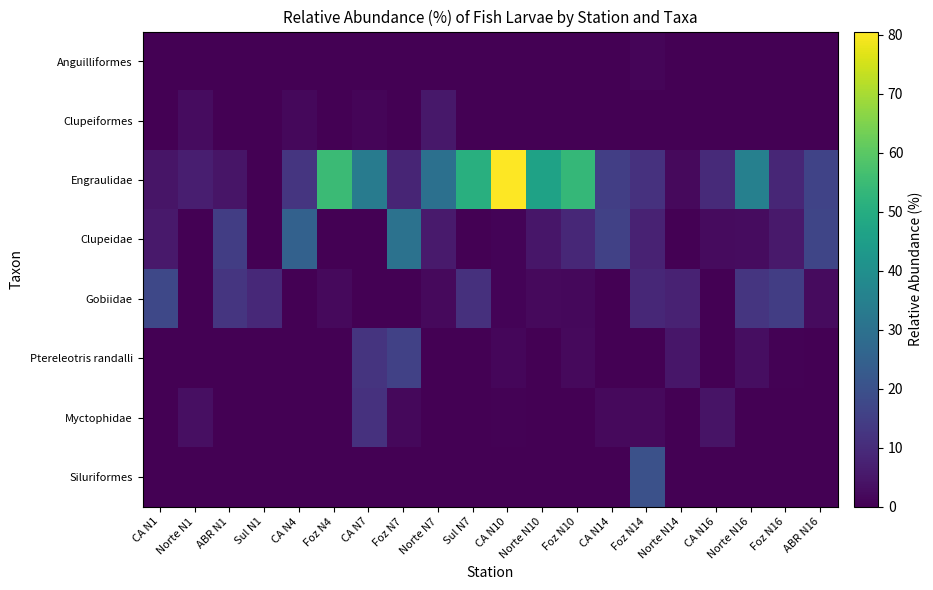

At how many categories does at least one series exceed 67?

1